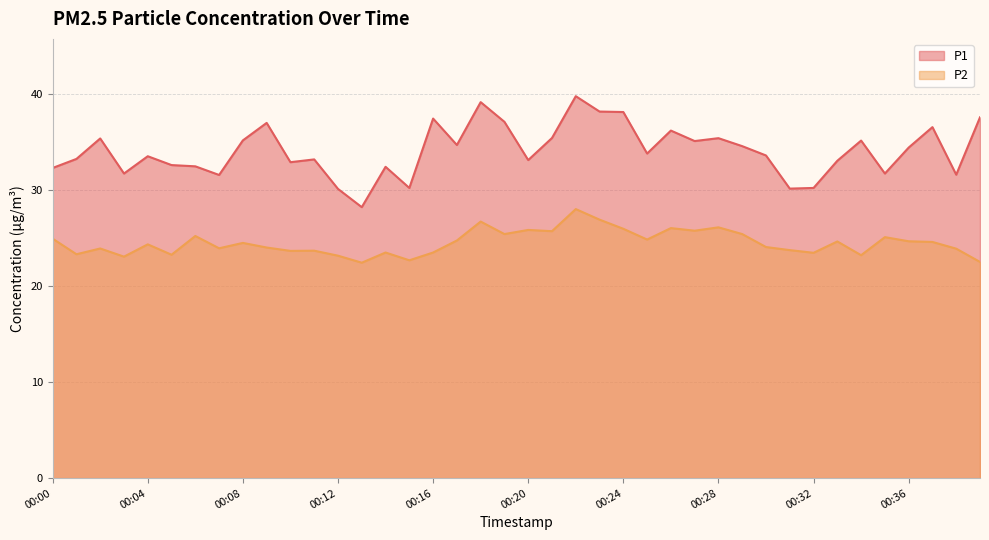

How many values in the P1 series exceed 33?

26